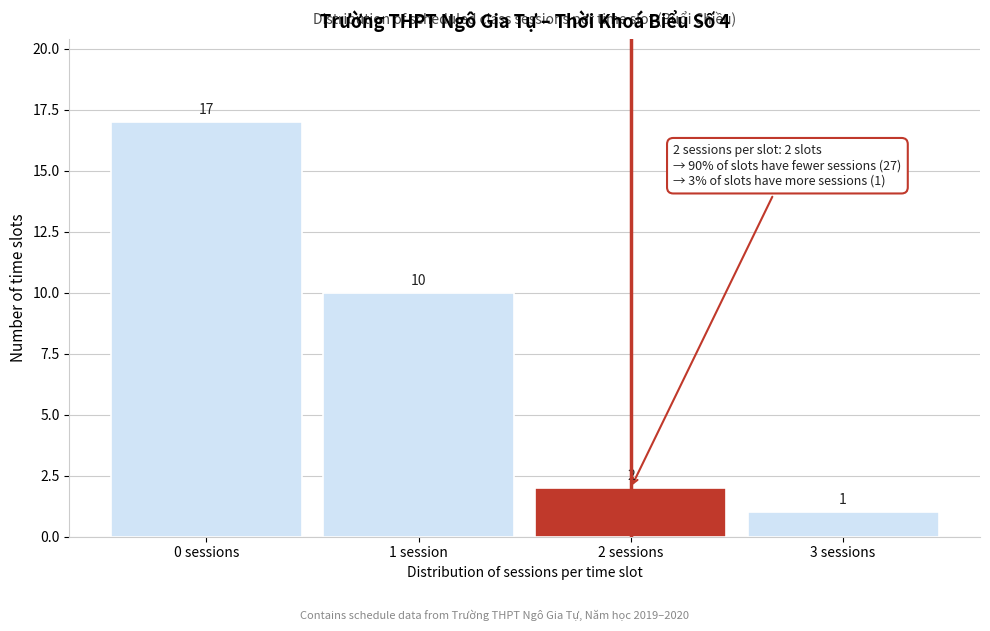

Reading left to right, what are all the values shown in this chart?

17	10	2	1